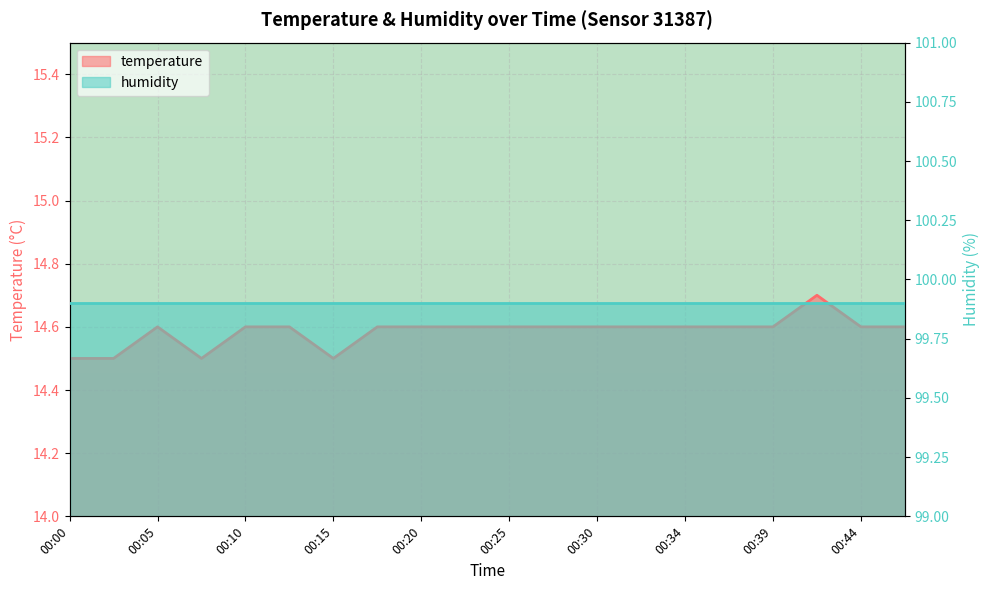

What is the sum of the values at 00:30 and 00:27?

29.2